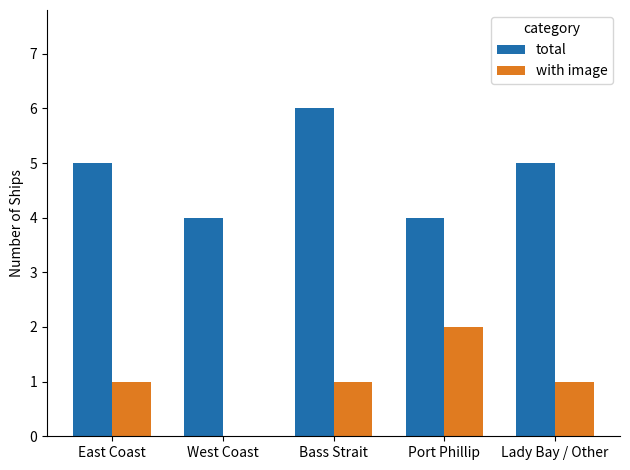

Which category has the highest value across all series?

Bass Strait